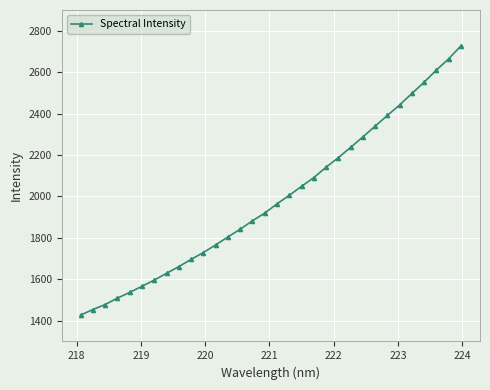

What is the minimum value shown in the chart?

1427.4